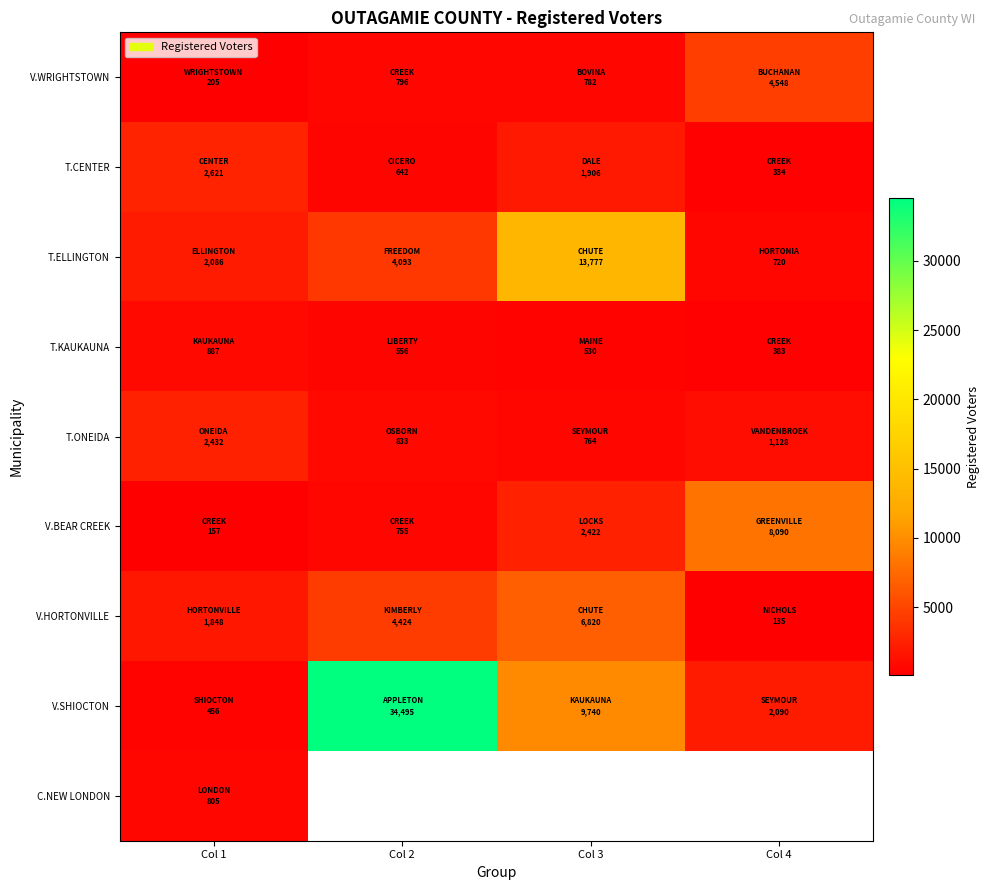

At how many categories does at least one series exceed 1992?

4